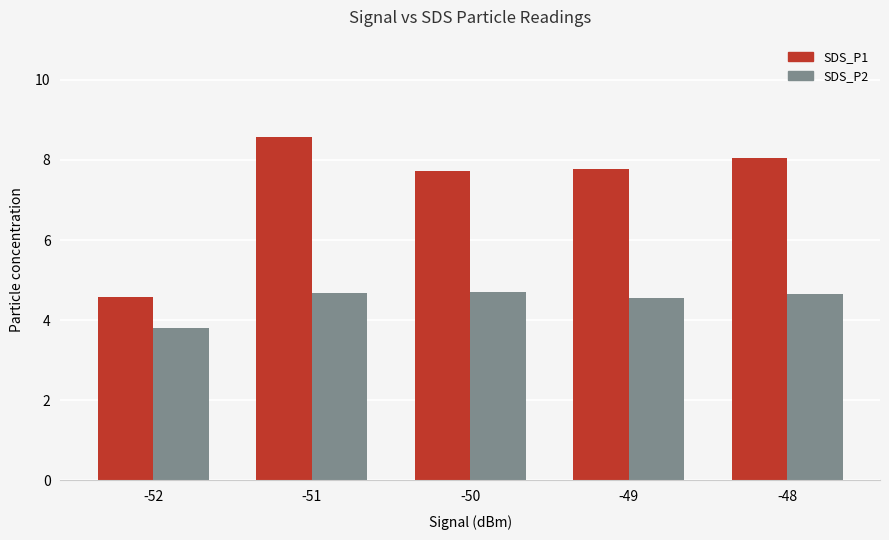

What is the difference between the highest and lowest values at -49?

3.2